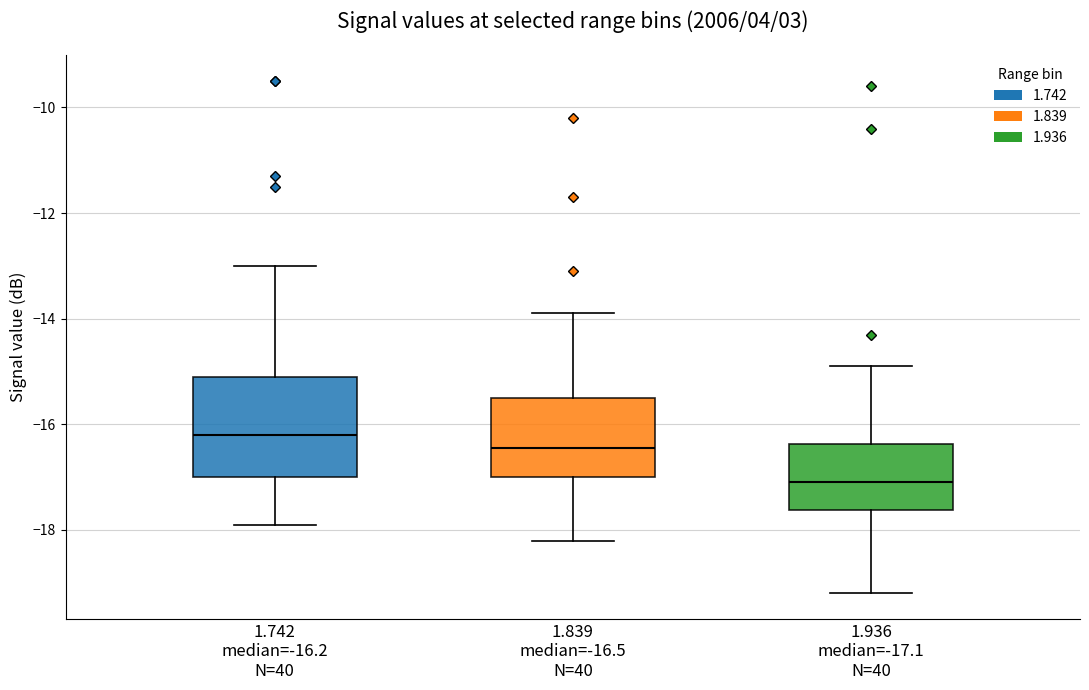

Reading left to right, read every box against the y-axis: the position of its median line, the range the box covers, and the ends of its whiskers. The values are not printed on the chart, so give them approximately, as read against the axis.

1.742 median=-16.2 N=40: median -16.2, box -17.0 to -15.0, whiskers -17.8 to -13.0
1.839 median=-16.5 N=40: median -16.4, box -17.0 to -15.4, whiskers -18.2 to -13.8
1.936 median=-17.1 N=40: median -17.0, box -17.6 to -16.4, whiskers -19.2 to -14.8